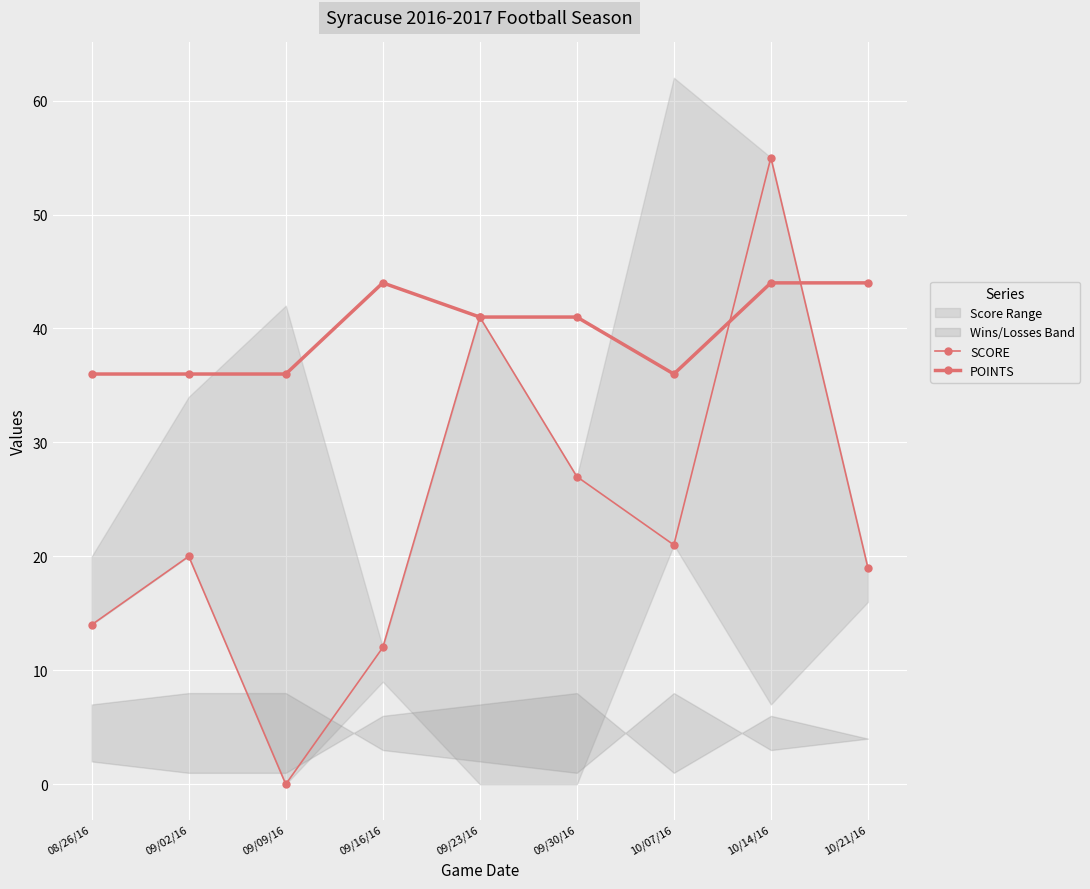

Which series has the largest total across all categories?

POINTS